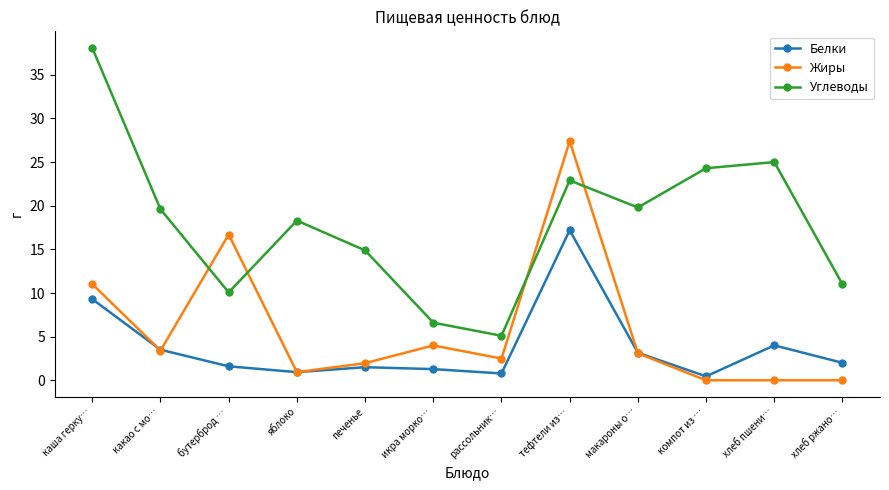

The Белки series shows 2.0 at хлеб ржано…. True or false?

True